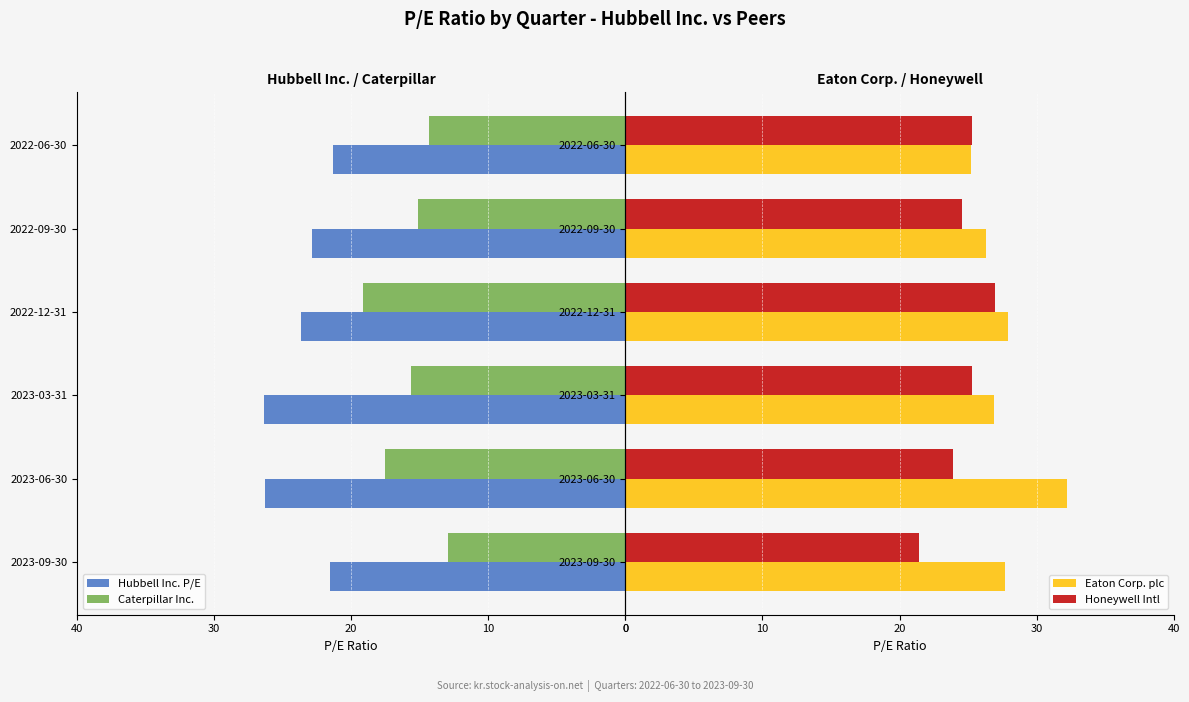

How many categories are shown in the chart?

6